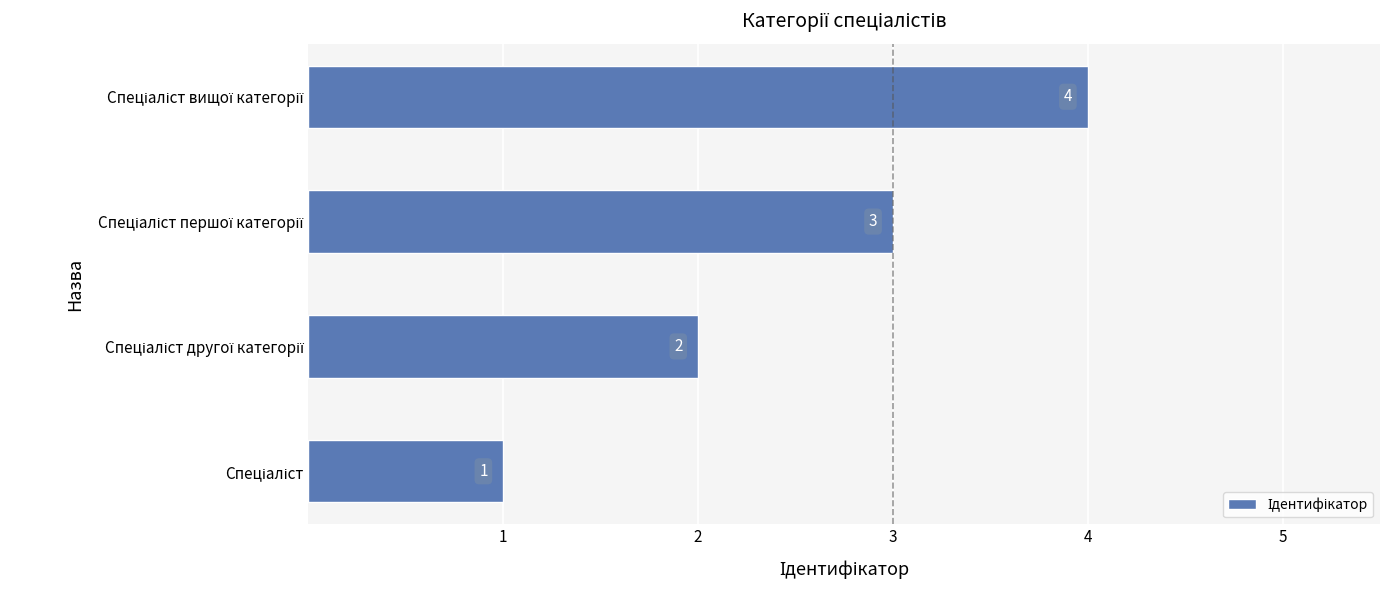

What is the greatest value displayed?

4